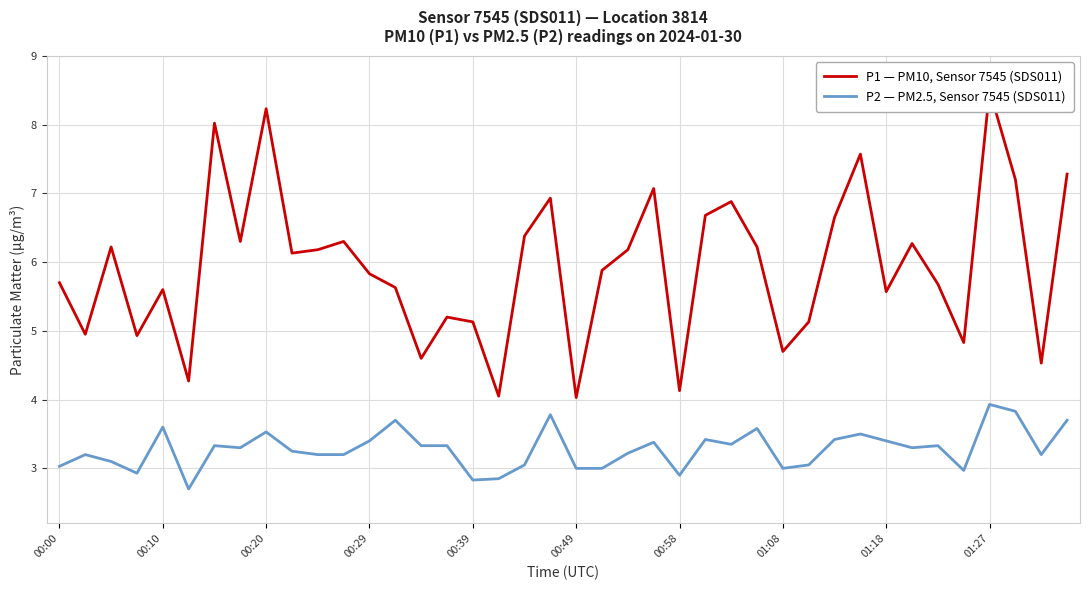

What is the smallest value displayed?

2.7